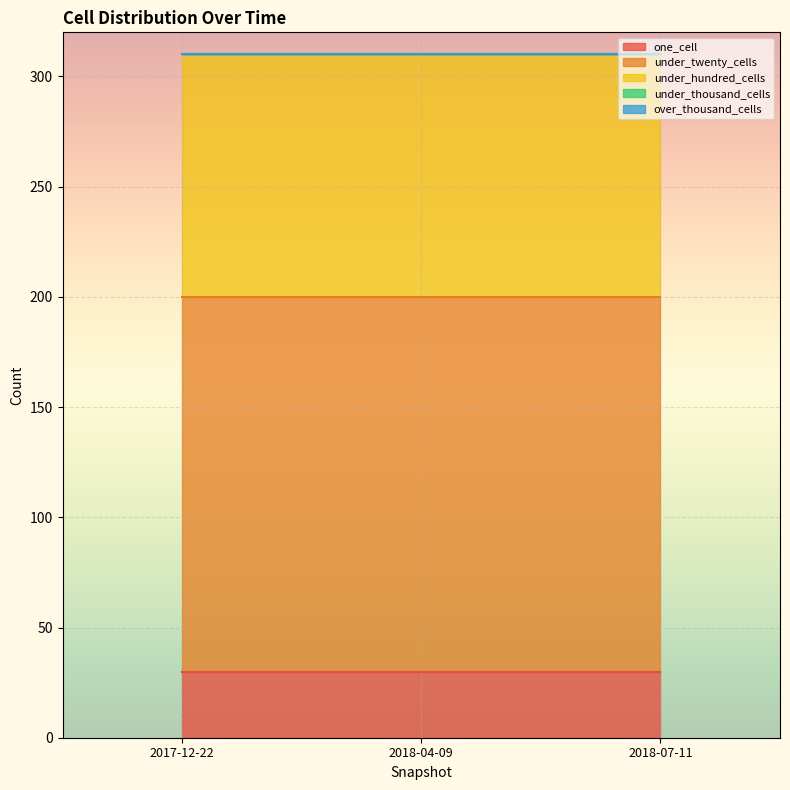

What is the average value of the under_hundred_cells series?

110